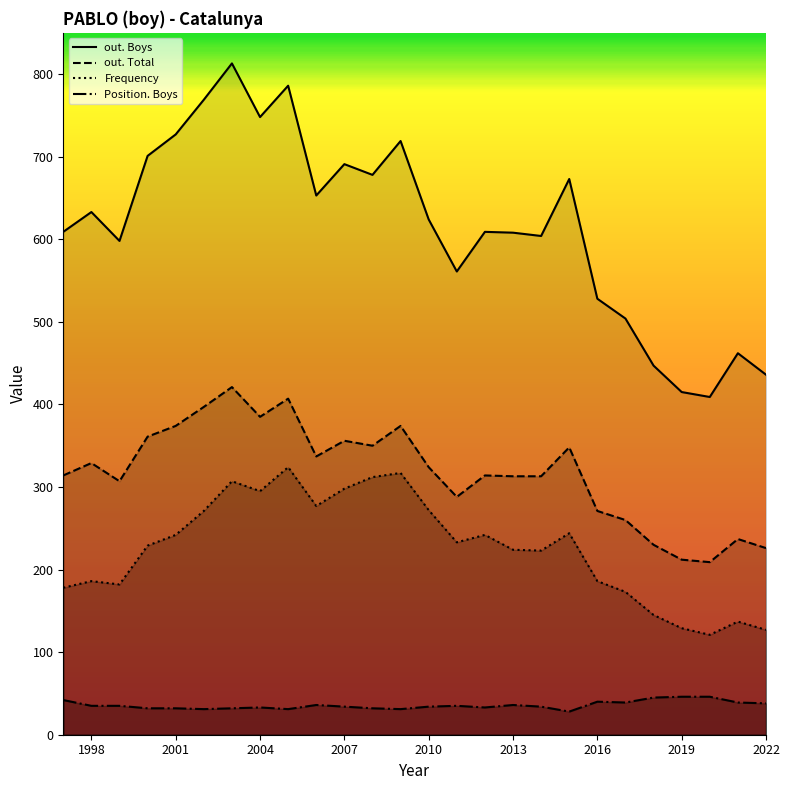

True or false: out. Total has a value of 366 at 2019.

False